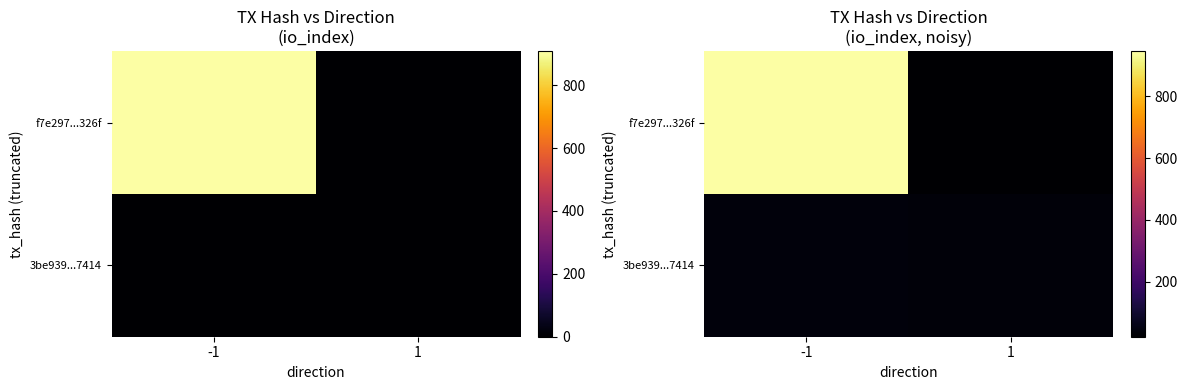

At which label does f7e297...326f reach its minimum?

1